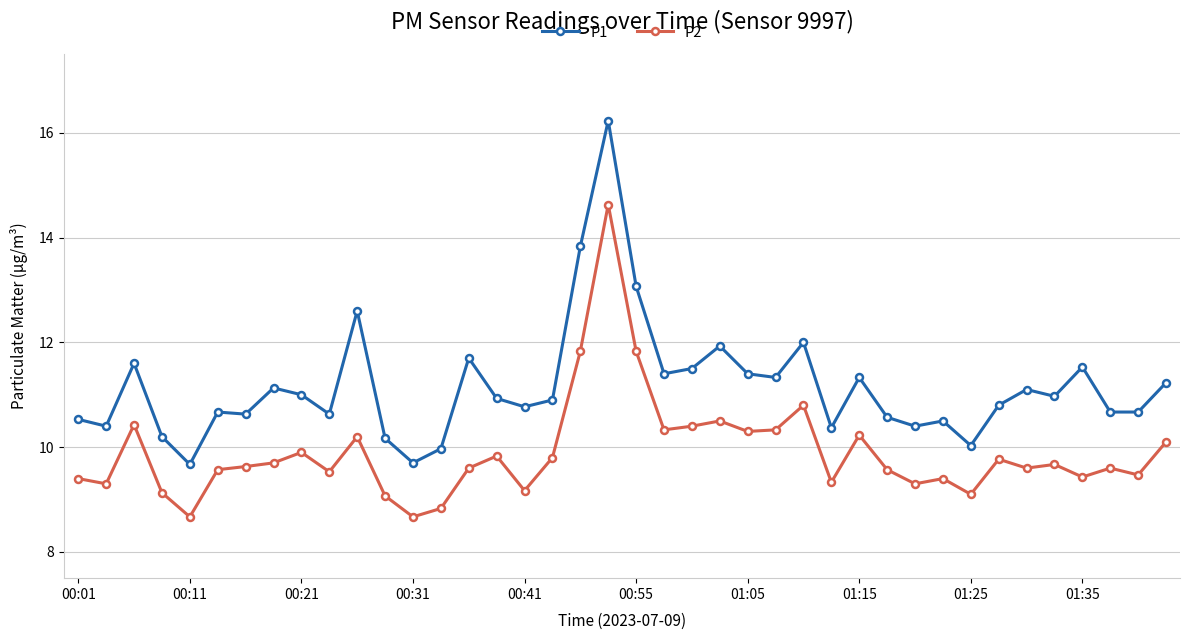

How many values in the P2 series are below 9?

3